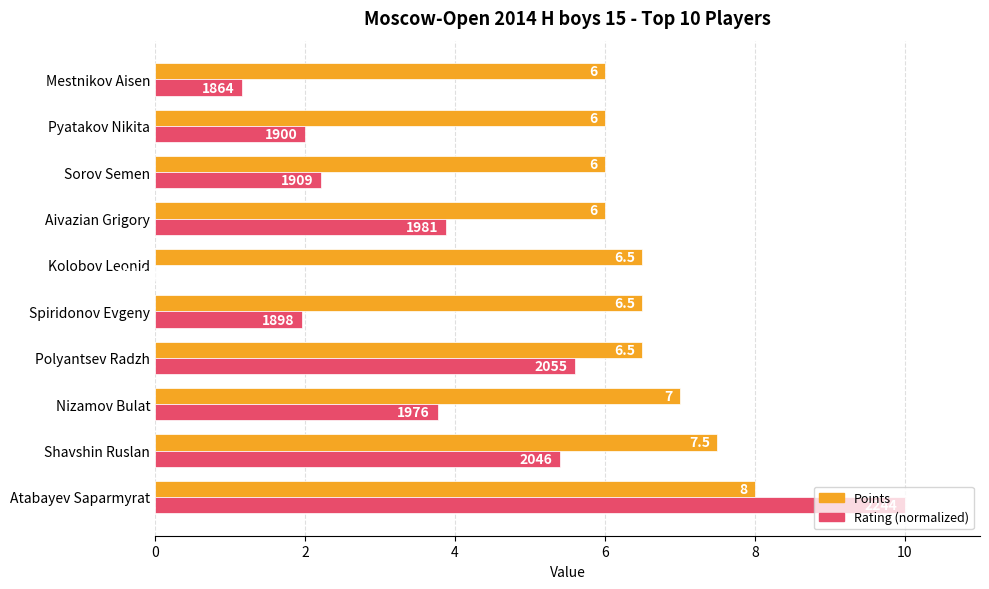

Is the value of Rating (normalized) at Shavshin Ruslan greater than the value of Points at Nizamov Bulat?

No